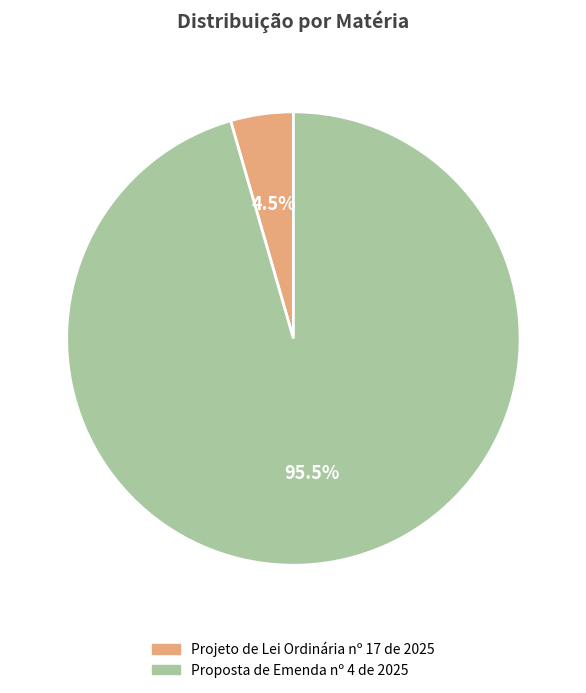

How many segments does this pie chart have?

2